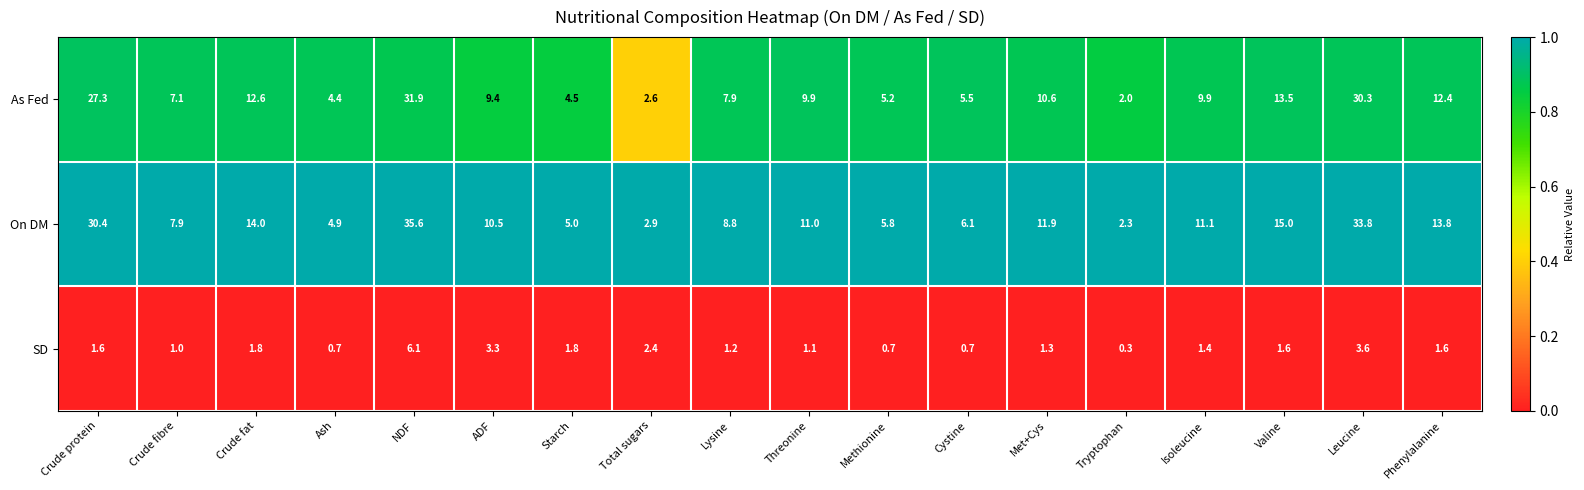

What is the total value across all series at Threonine?

22.0